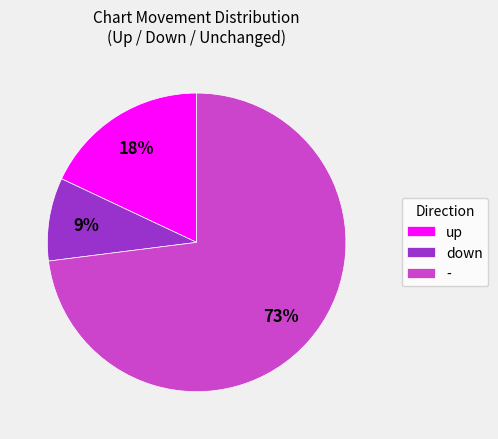

Does up account for over 50% of the chart?

No